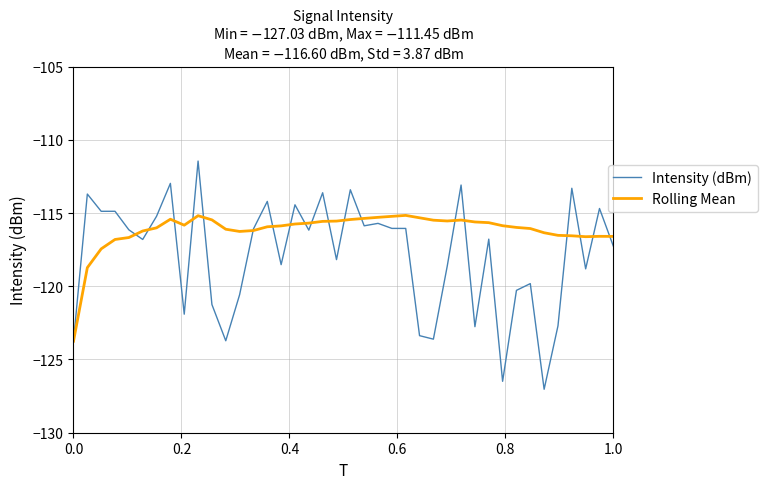

Which series has the largest total across all categories?

Rolling Mean